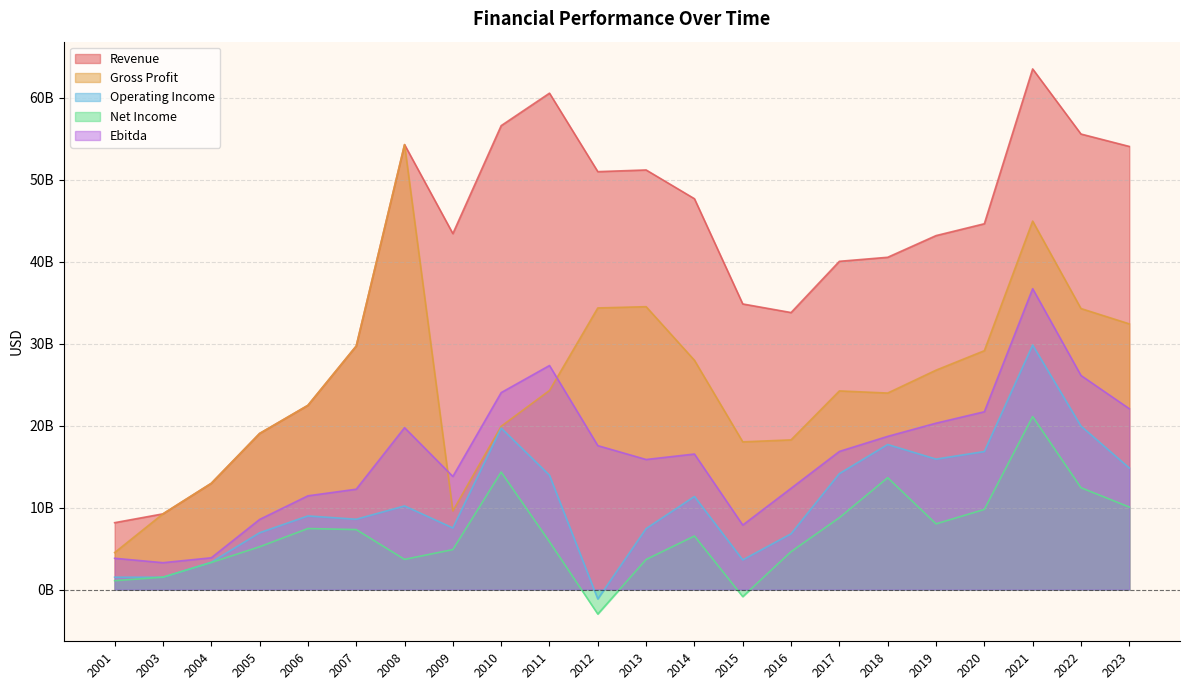

How many series are shown in this chart?

5